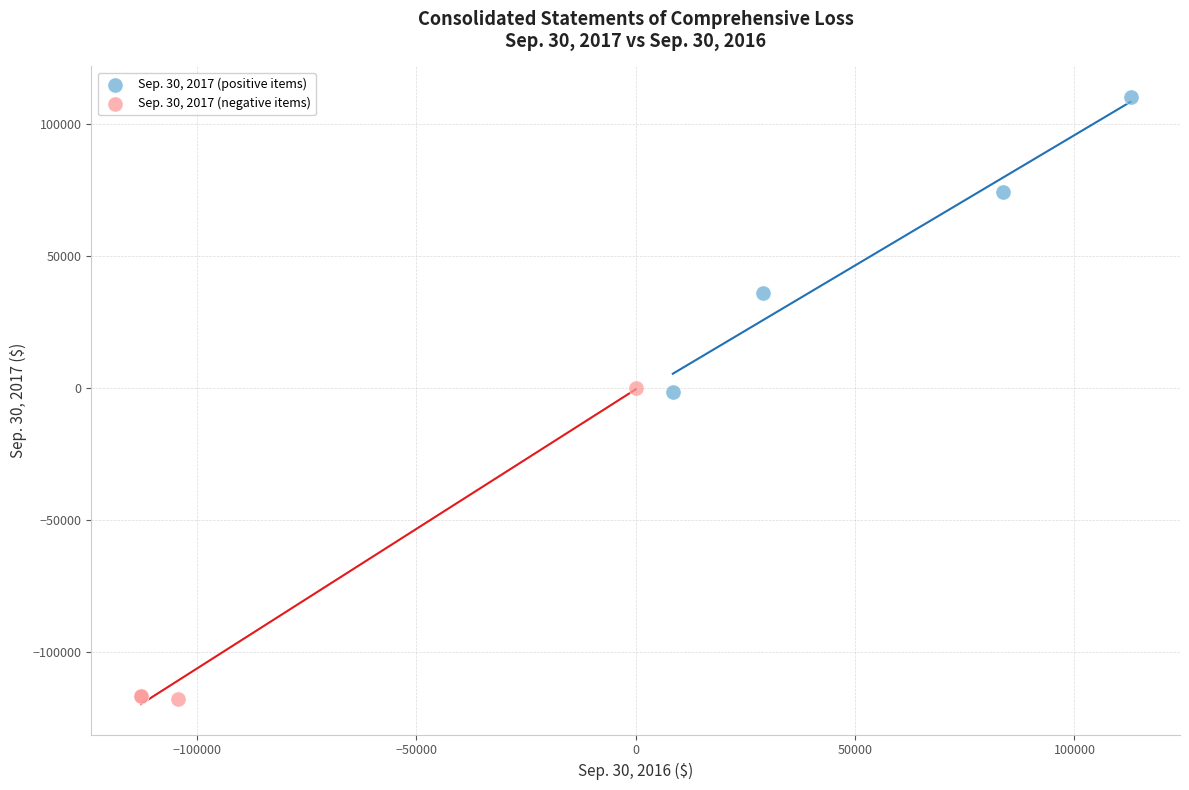

What are all the series names shown in the legend?

Sep. 30, 2017 (positive items), Sep. 30, 2017 (negative items)